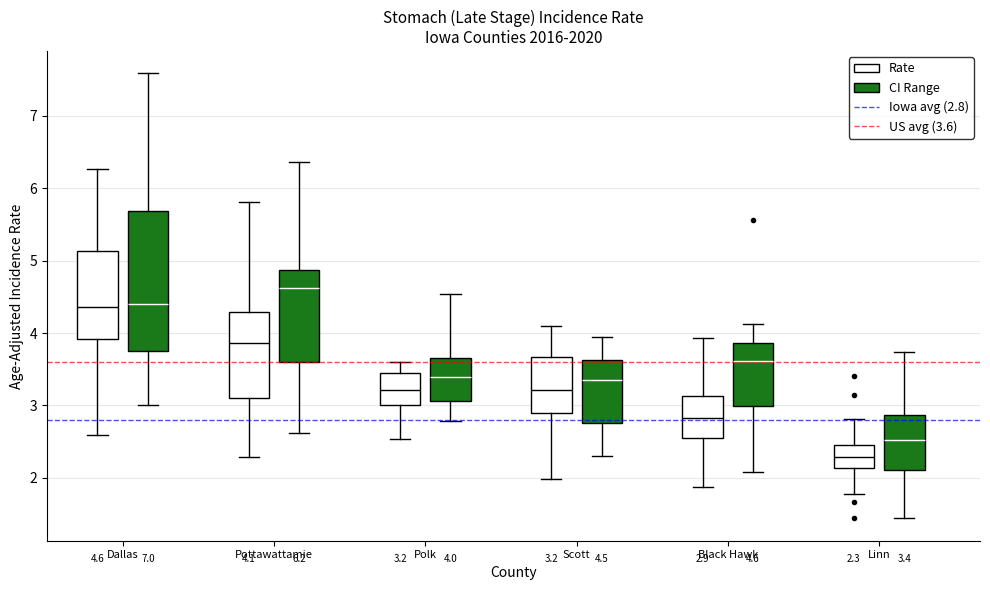

Comparing the boxes themselves (not the whiskers), which one is the tallest?

Dallas (CI Range)